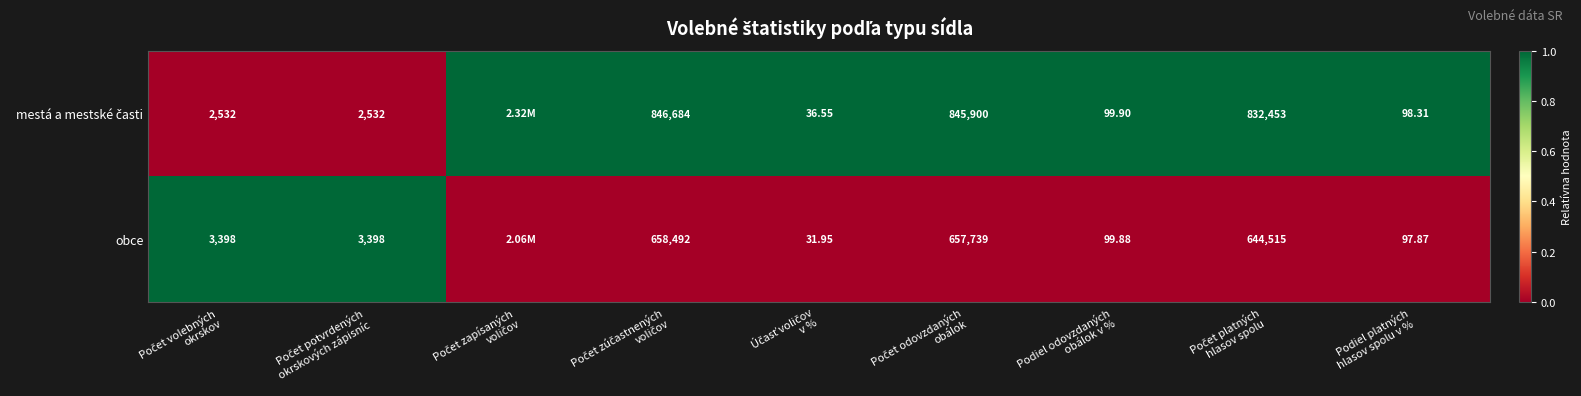

Is the value of obce at Počet zapísaných voličov greater than the value of mestá a mestské časti at Počet zúčastnených voličov?

No